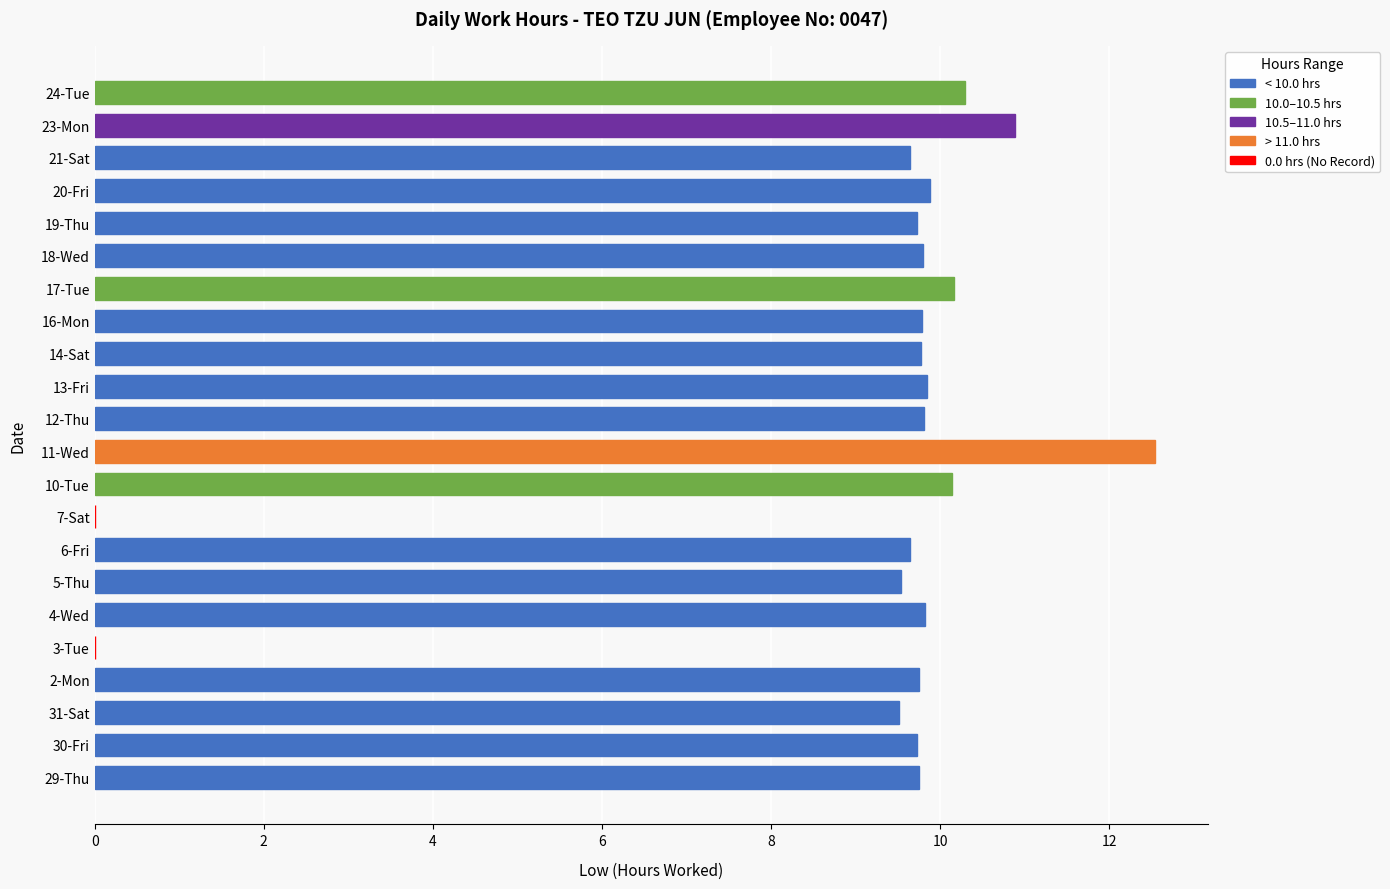

True or false: the data shows 9.8 at 18-Wed.

True